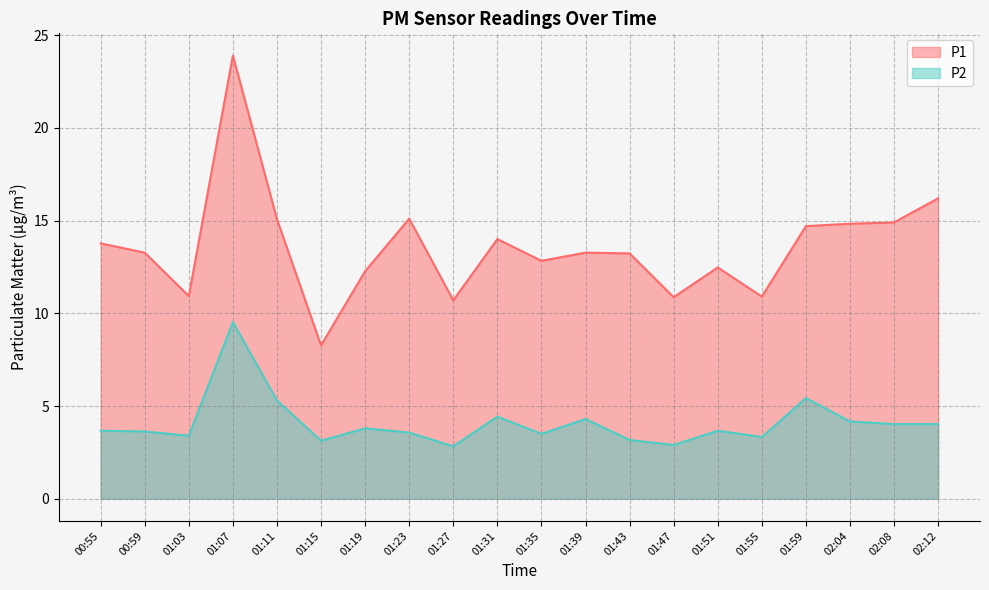

Is the value of P1 at 02:04 greater than the value of P2 at 01:43?

Yes